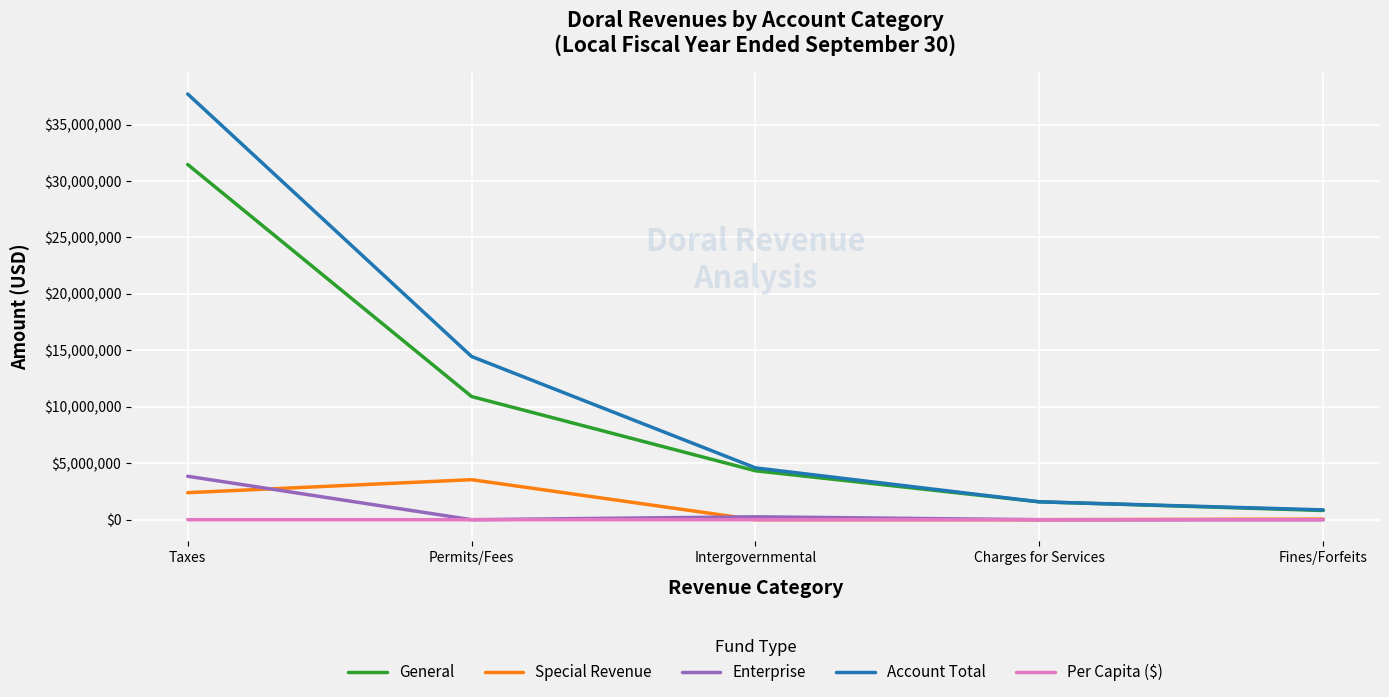

Which category has the highest value across all series?

Taxes